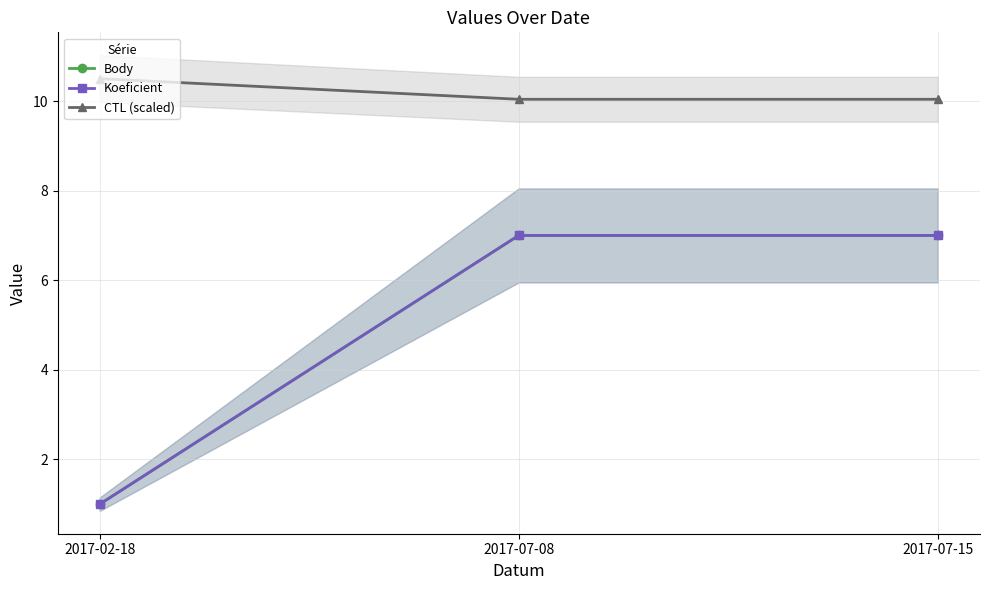

What is the maximum value for Koeficient?

7.0